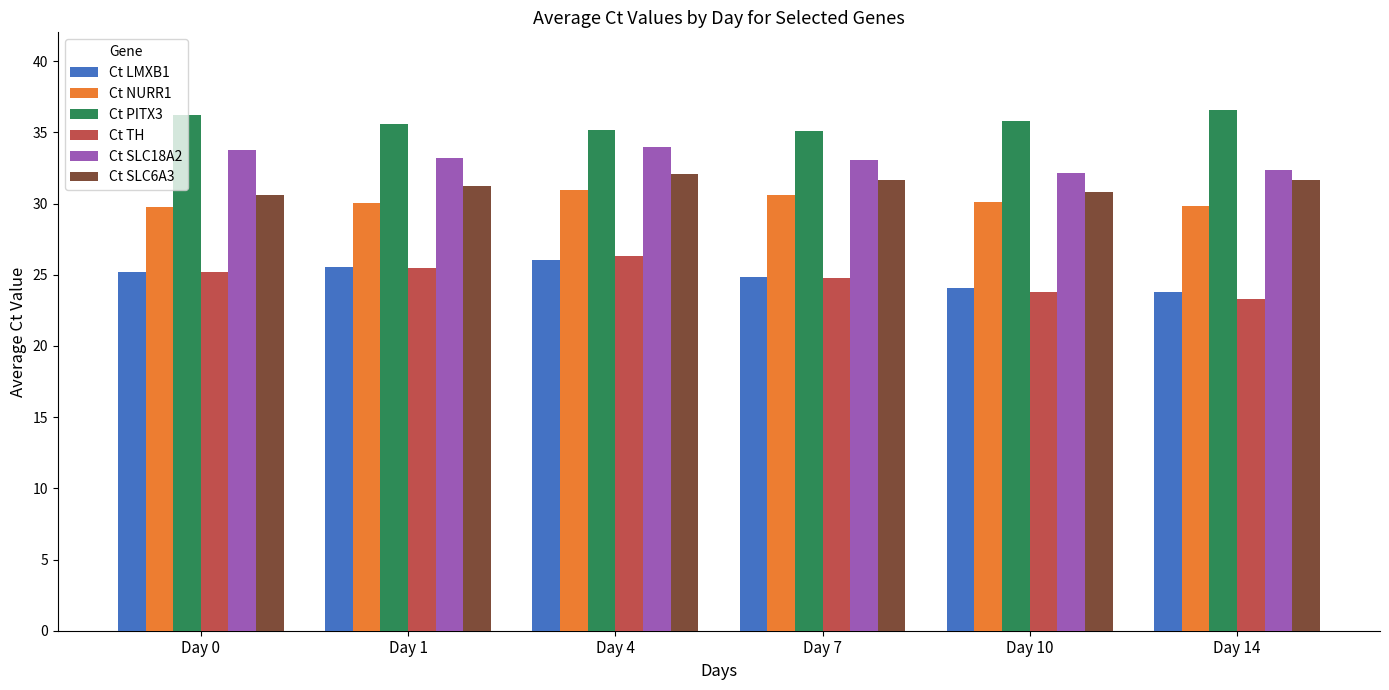

Which series has the largest total across all categories?

Ct PITX3